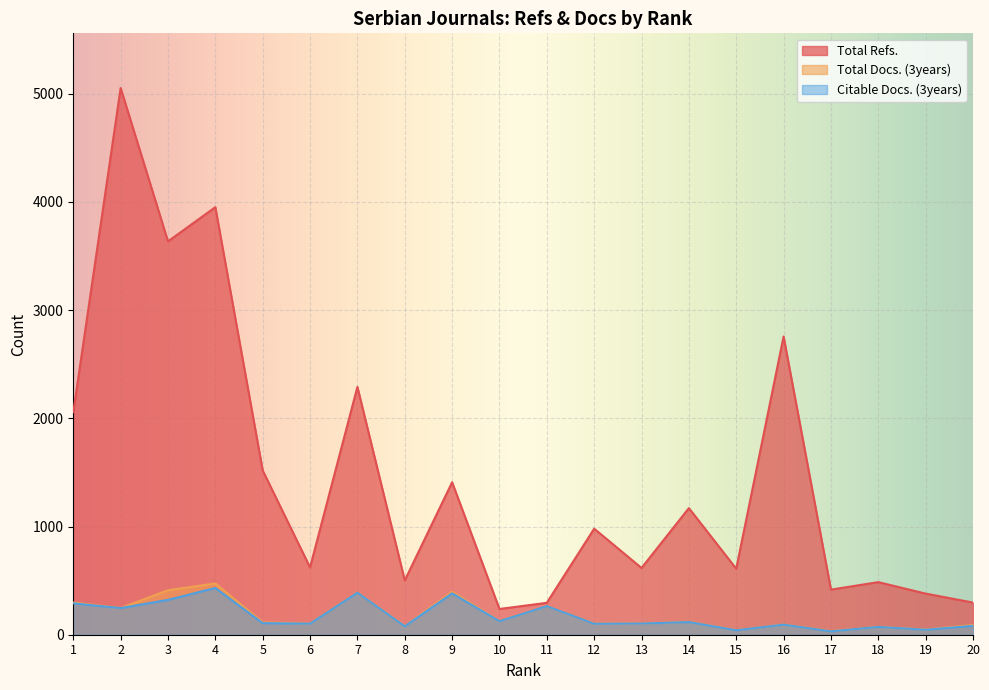

Which category has the lowest value across all series?

17